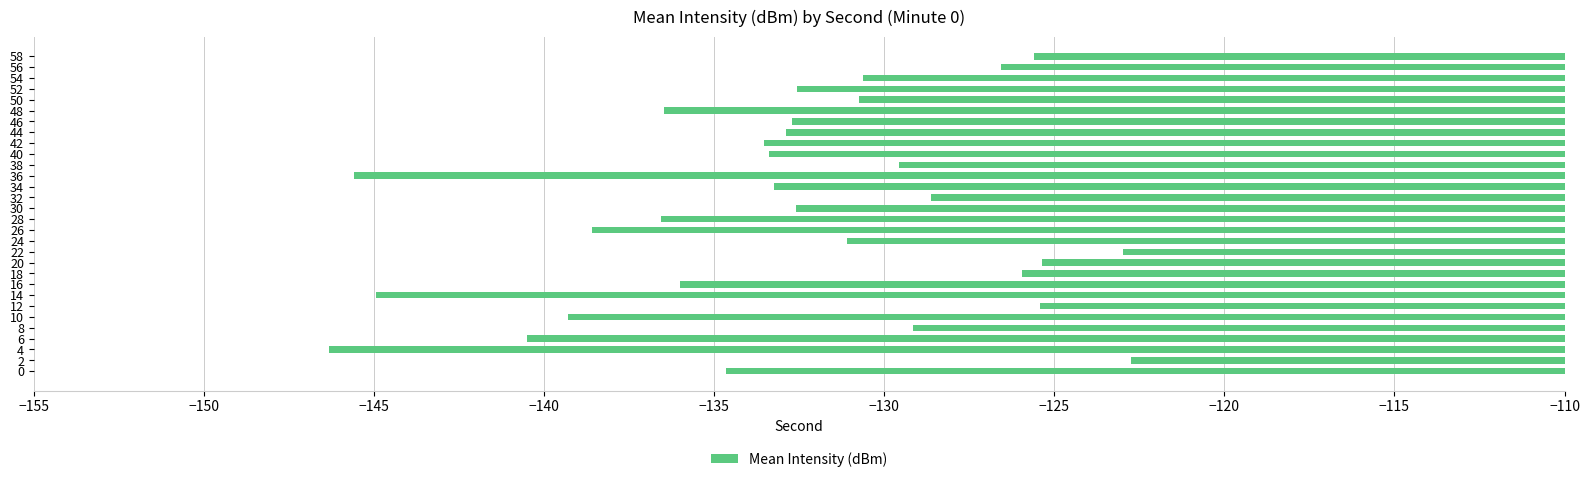

How many bars are there in total?

30